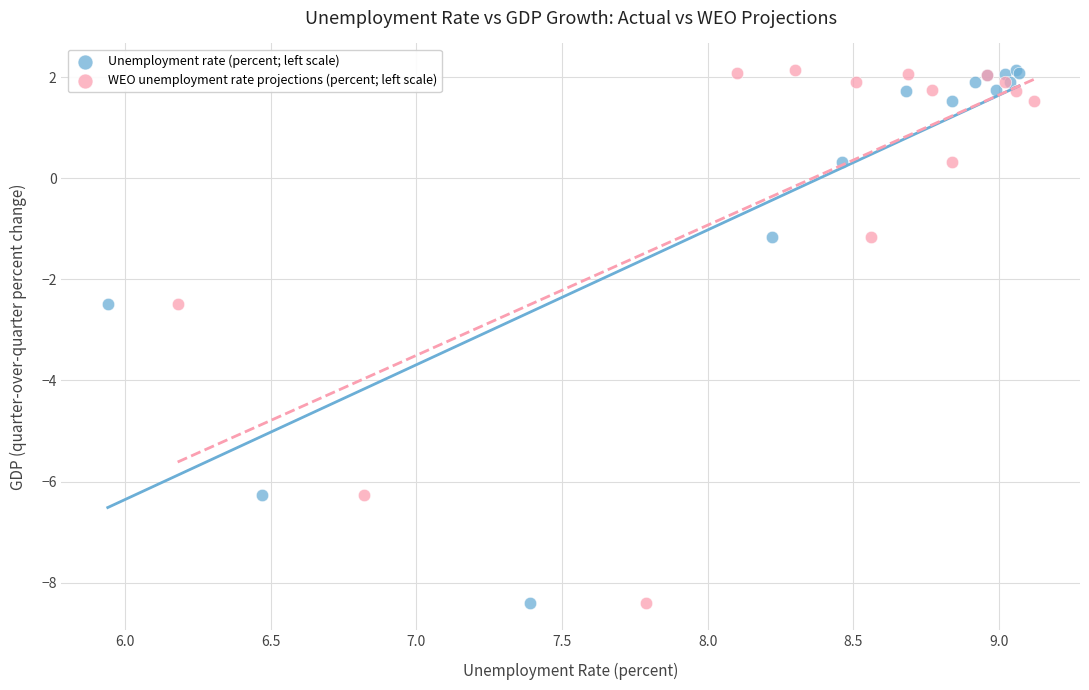

What are all the series names shown in the legend?

Unemployment rate (percent; left scale), WEO unemployment rate projections (percent; left scale)